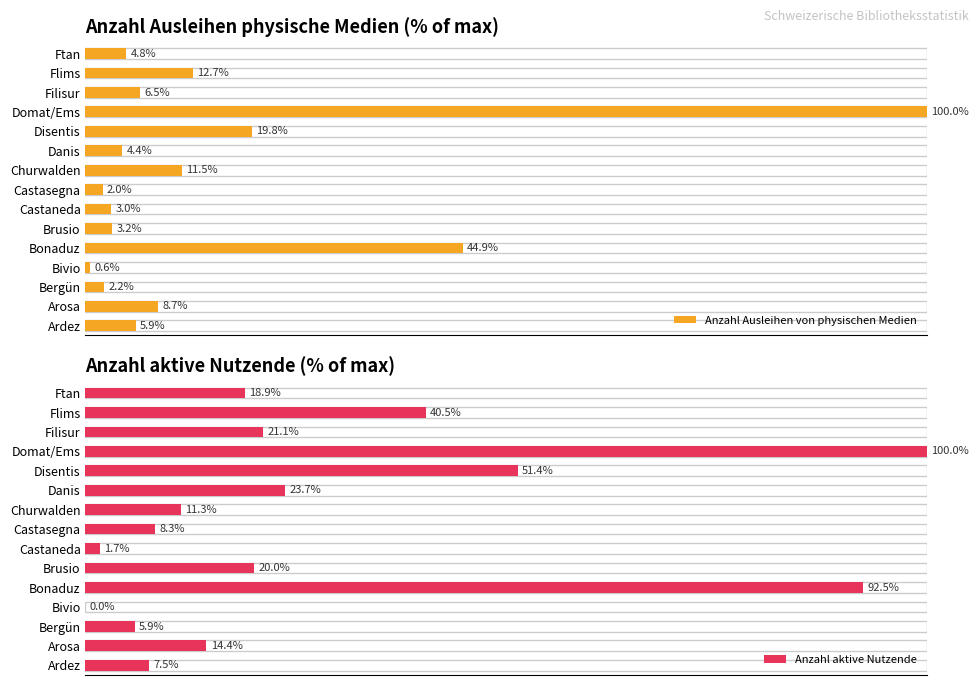

Rank the series by their average value, from highest to lowest.

Anzahl aktive Nutzende, Anzahl Ausleihen von physischen Medien